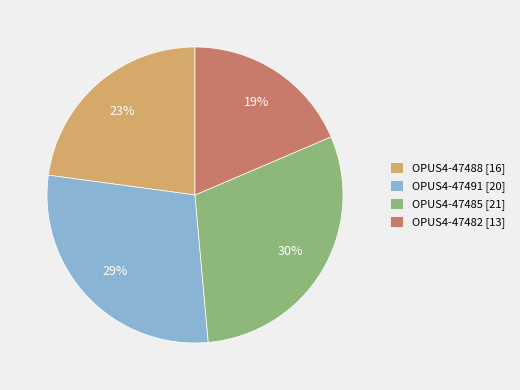

Rank the categories by value from highest to lowest.

OPUS4-47485, OPUS4-47491, OPUS4-47488, OPUS4-47482